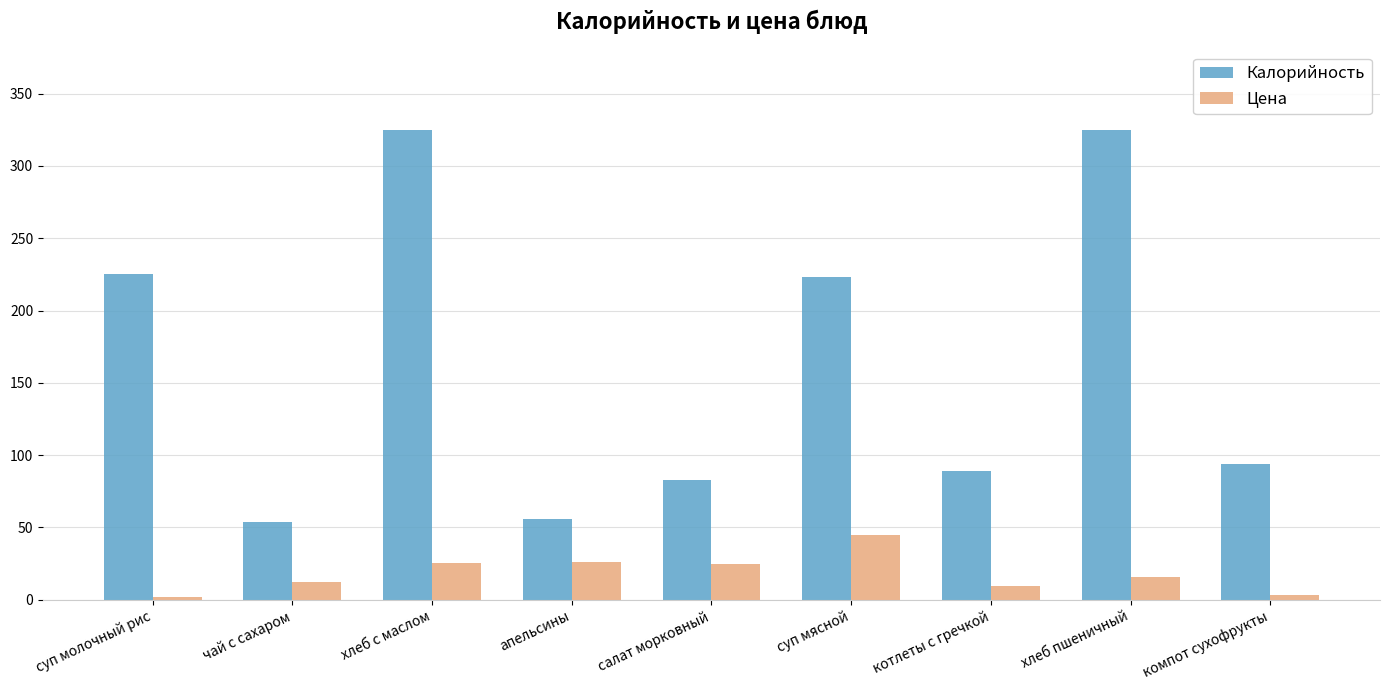

What are all the series names shown in the legend?

Калорийность, Цена